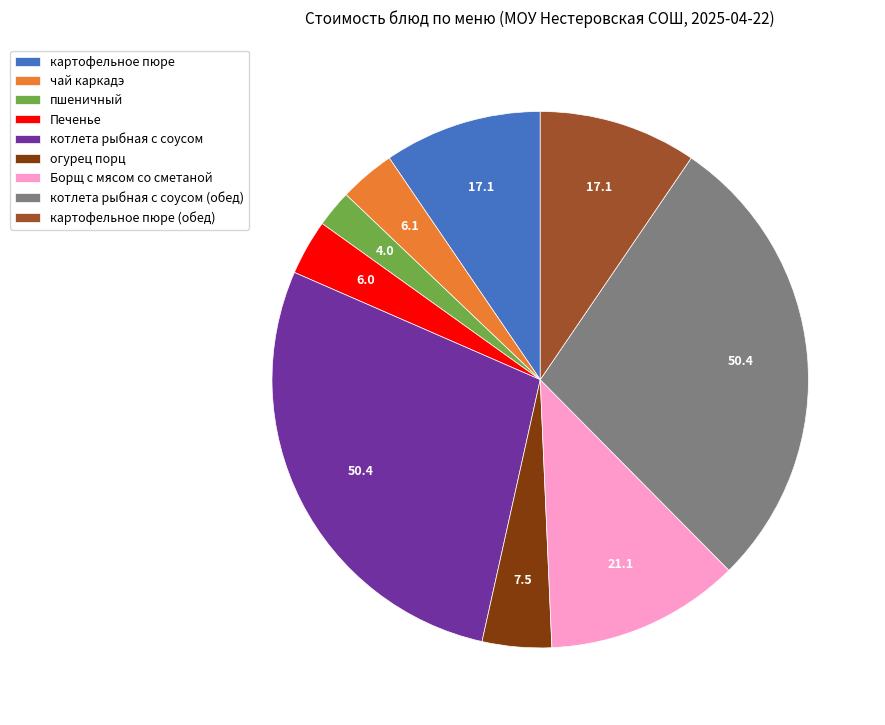

The Борщ с мясом со сметаной slice represents 5% of the pie. True or false?

False